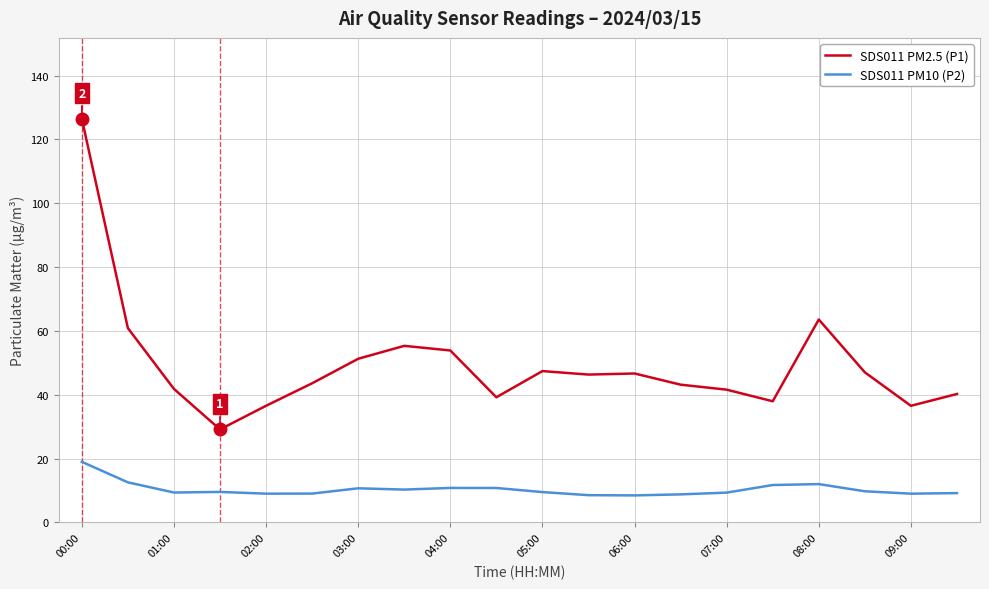

Which series has the widest spread of values?

SDS011 PM2.5 (P1)